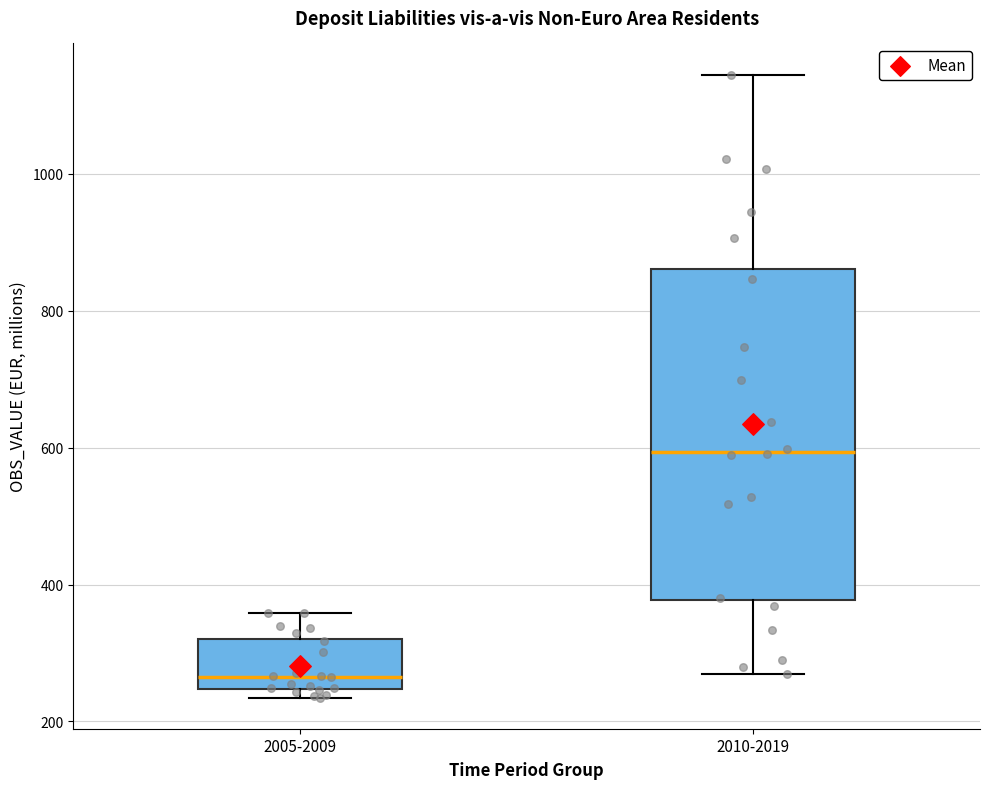

Reading left to right, transcribe this box plot: for each box, give where its median line is, the range the box spans, and where its two whiskers end, as read against the y-axis. The values are not printed on the chart, so give them approximately, as read against the axis.

2005-2009: median 260, box 240 to 320, whiskers 240 (just below the box's lower edge) to 360
2010-2019: median 600, box 380 to 860, whiskers 260 to 1140